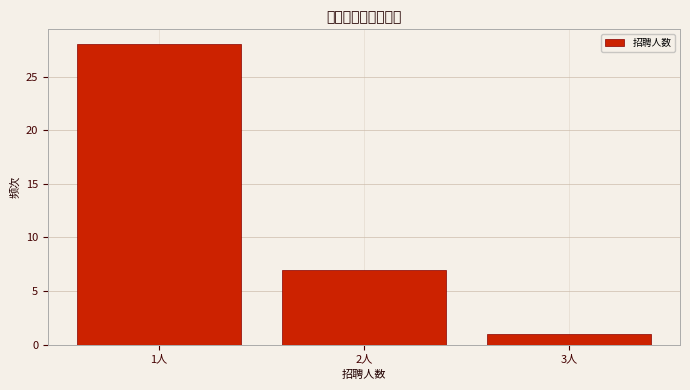

Reading left to right, transcribe this chart: for each bar, give the range it covers on the x-axis and its height. The values are not printed on the chart, so give them approximately, as read against the axis.

0.5 to 1.5: 28
1.5 to 2.5: 7
2.5 to 3.5: 1